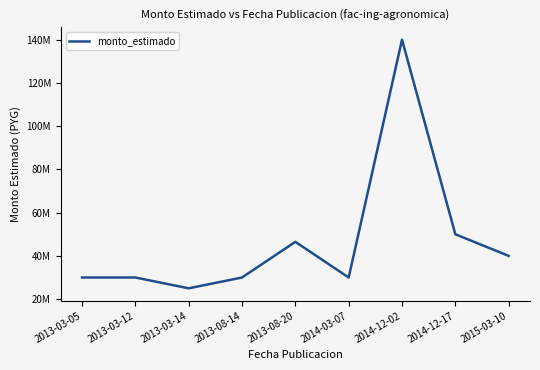

Does the chart display data point markers on the line(s)?

No